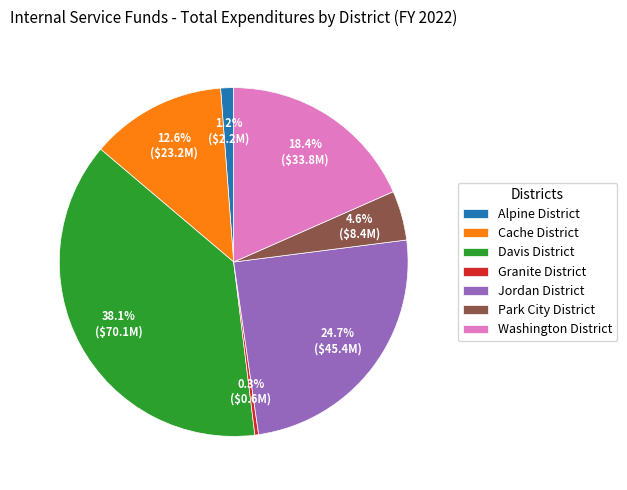

What percentage is NOT represented by Washington District?

81.6%